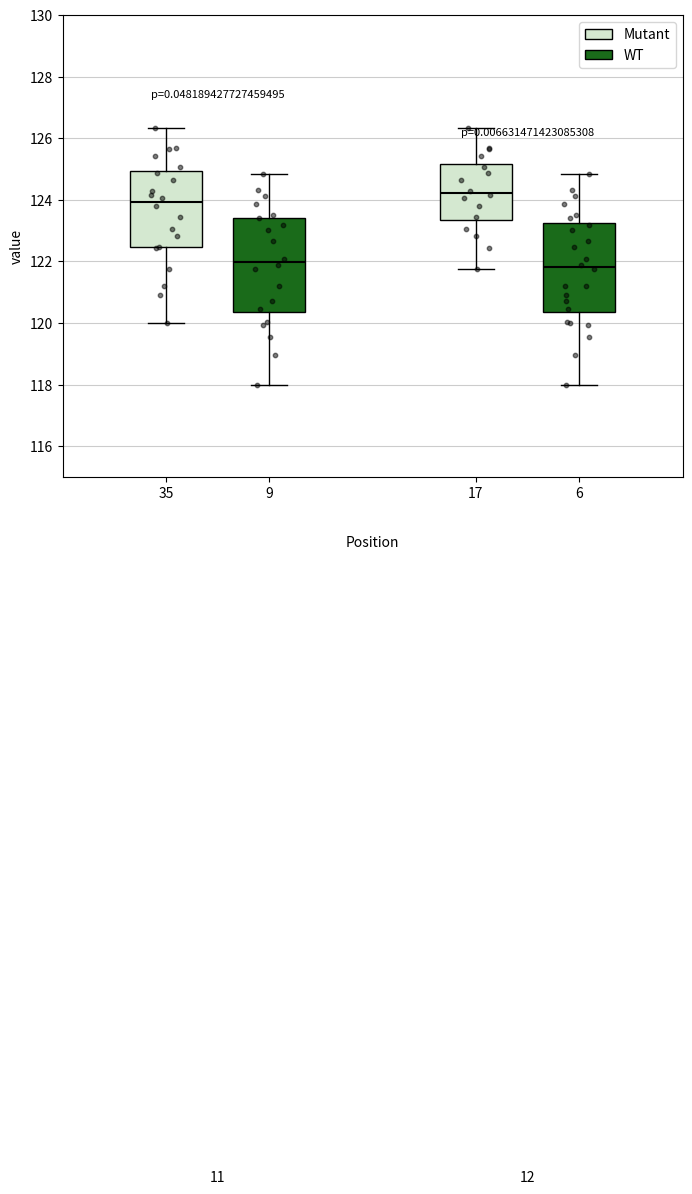

Reading left to right, transcribe this box plot: for each box, give where its median line is, the range the box spans, and where its two whiskers end, as read against the y-axis. The values are not printed on the chart, so give them approximately, as read against the axis.

35: median 124.0, box 122.4 to 125.0, whiskers 120.0 to 126.4
9: median 122.0, box 120.4 to 123.4, whiskers 118.0 to 124.8
17: median 124.2, box 123.4 to 125.2, whiskers 121.8 to 126.4
6: median 121.8, box 120.4 to 123.2, whiskers 118.0 to 124.8